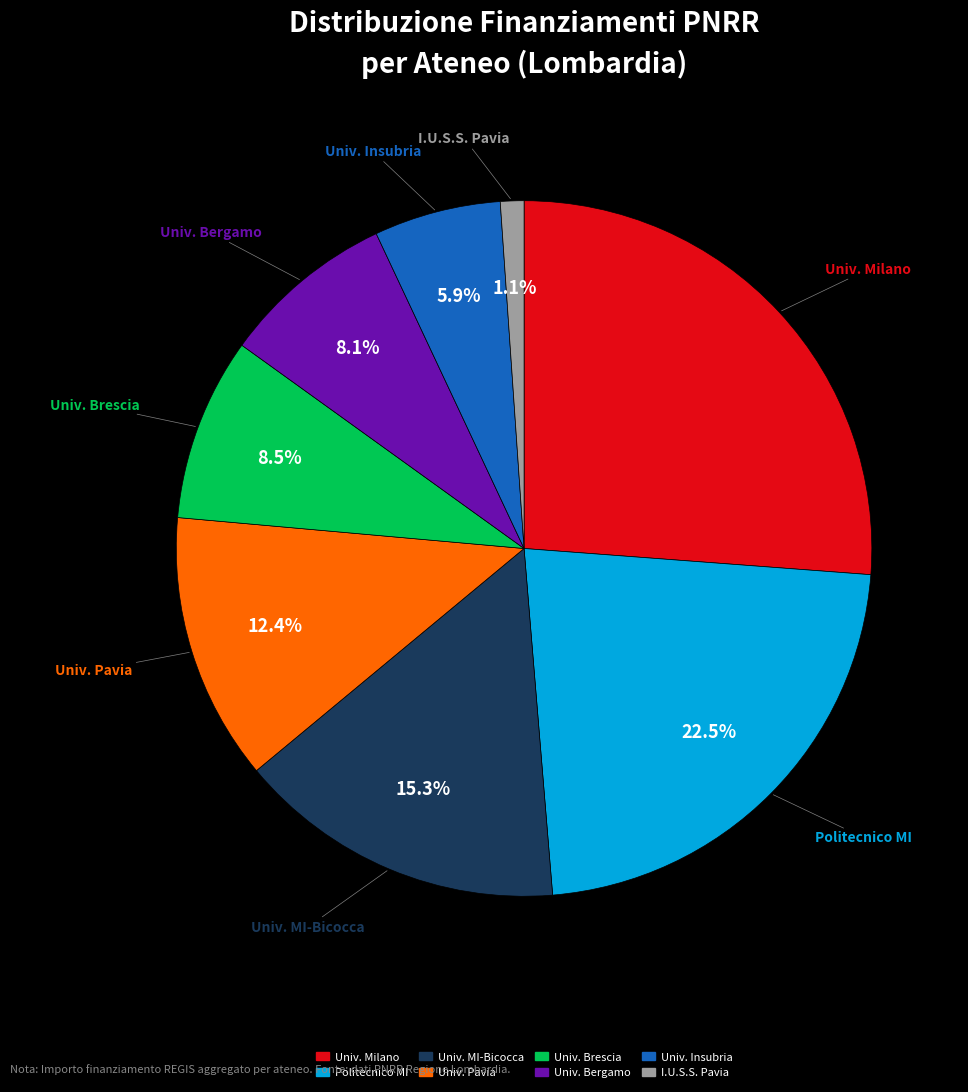

To the nearest percent, what is the difference between the largest and smallest slice percentages?

25%